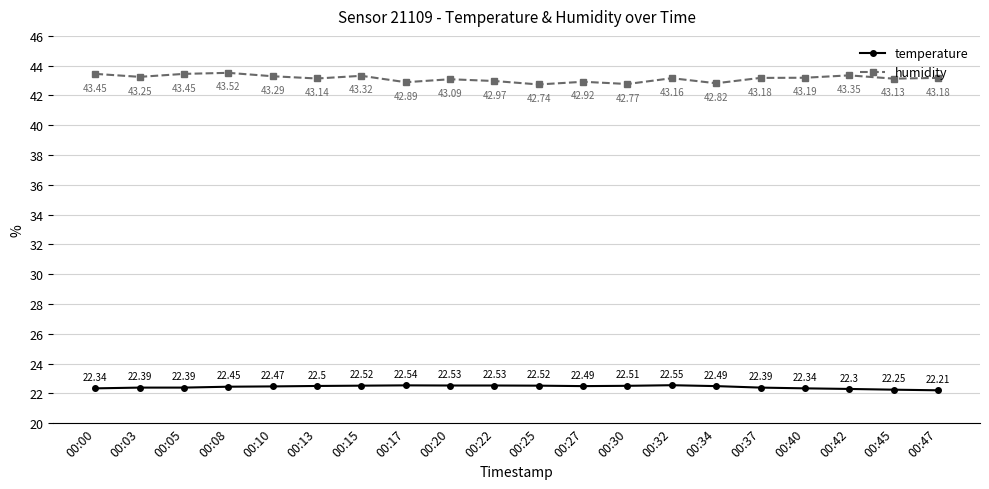

How many data points does each series have?

20